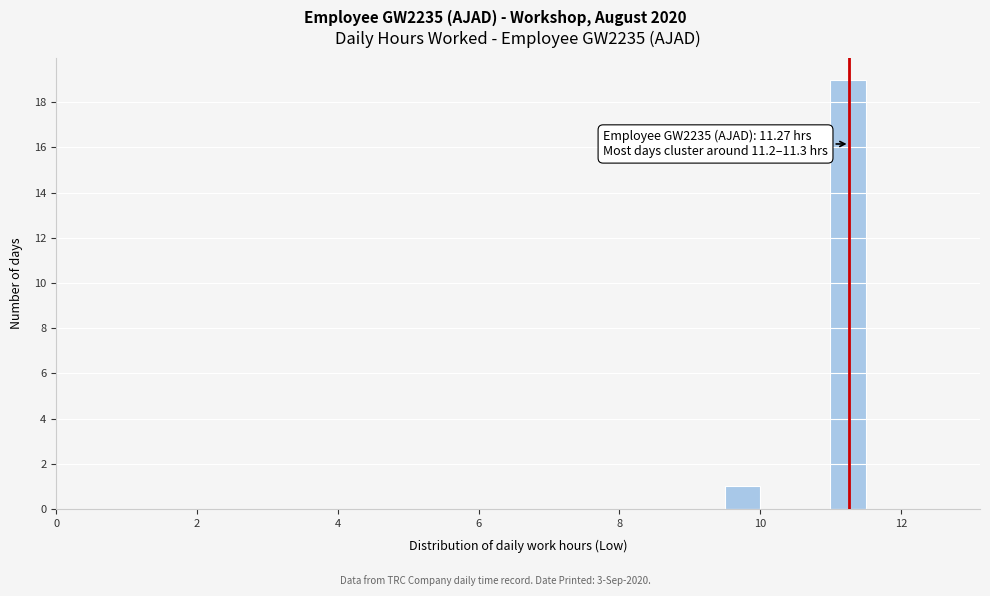

Read against the x-axis, roughly where is the centre of the tallest bar?

11.2